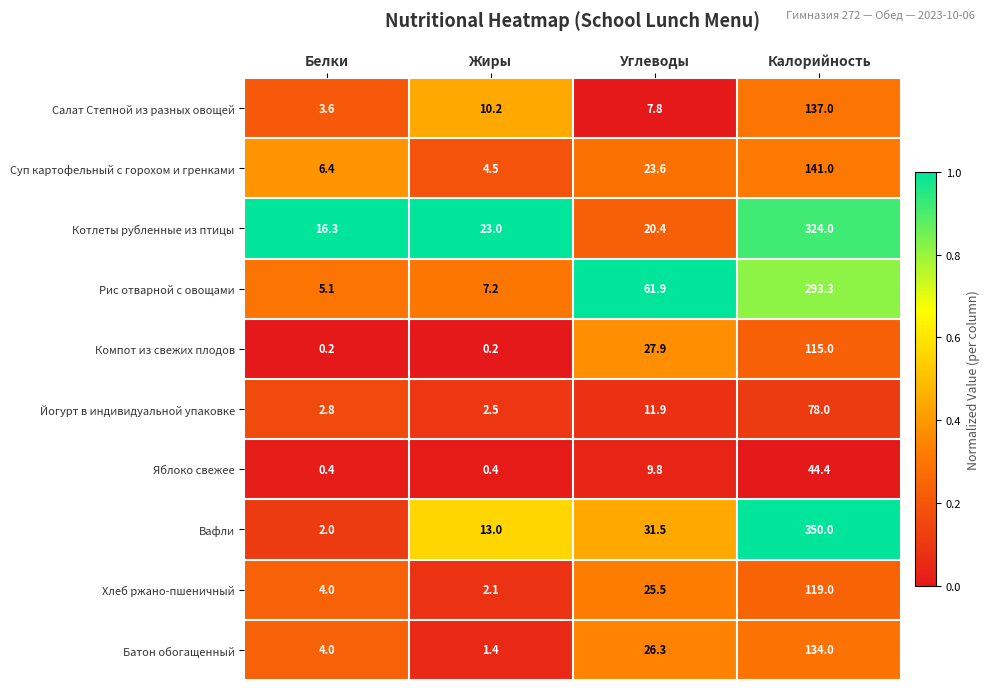

How many data points does each series have?

4